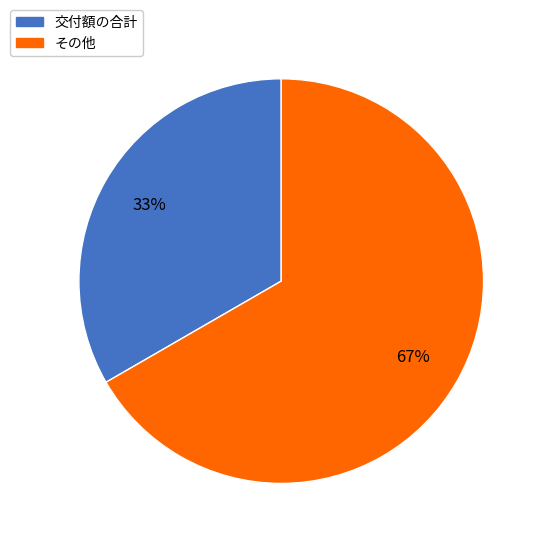

To the nearest percent, what percentage of the pie is その他?

67%